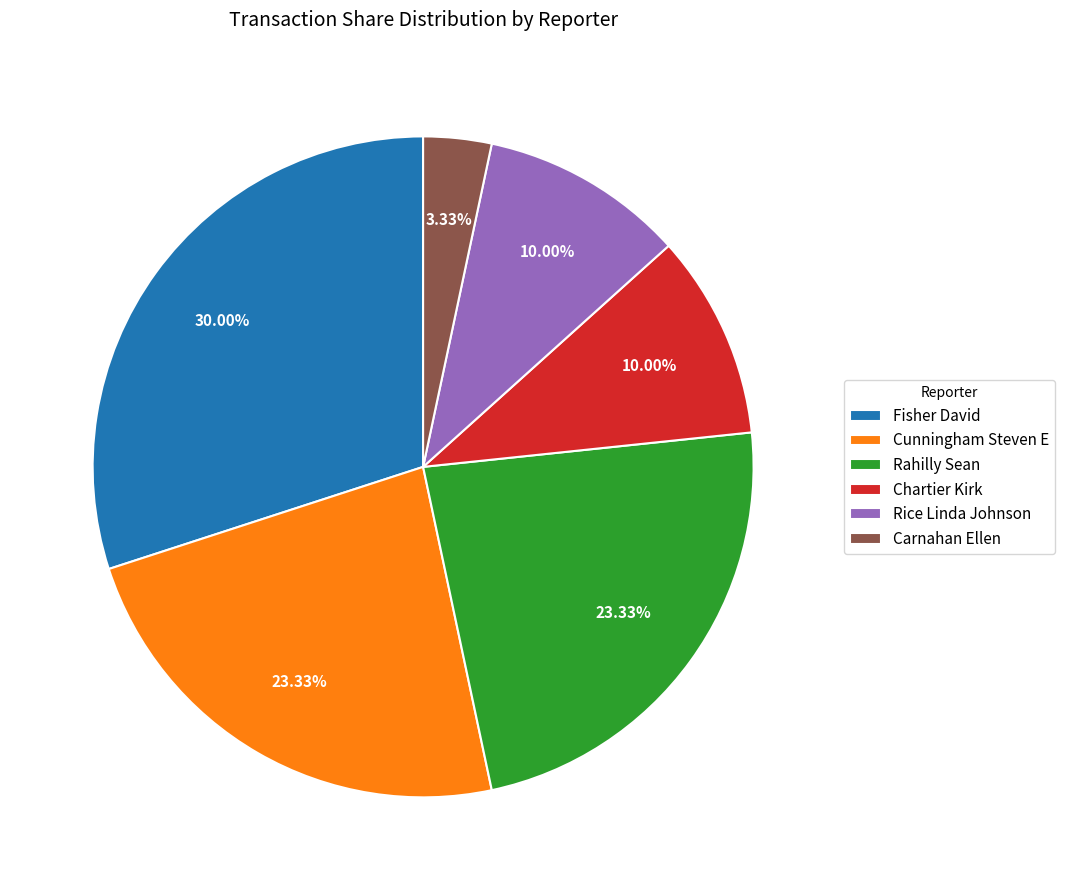

The Carnahan Ellen slice represents 3% of the pie. True or false?

True